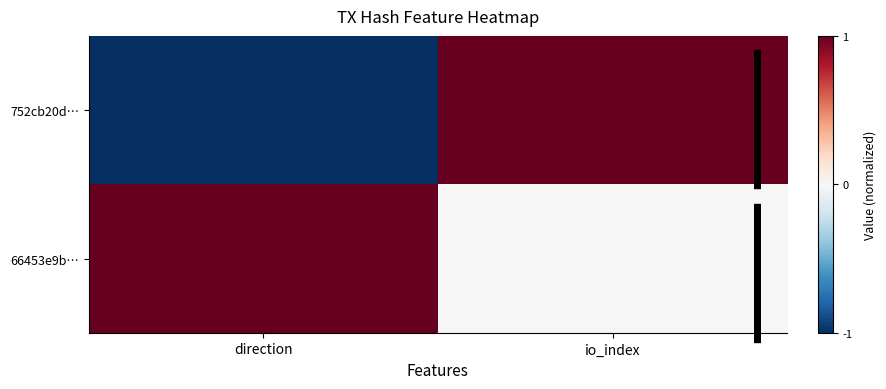

Which series changed the most between direction and io_index?

752cb20d…